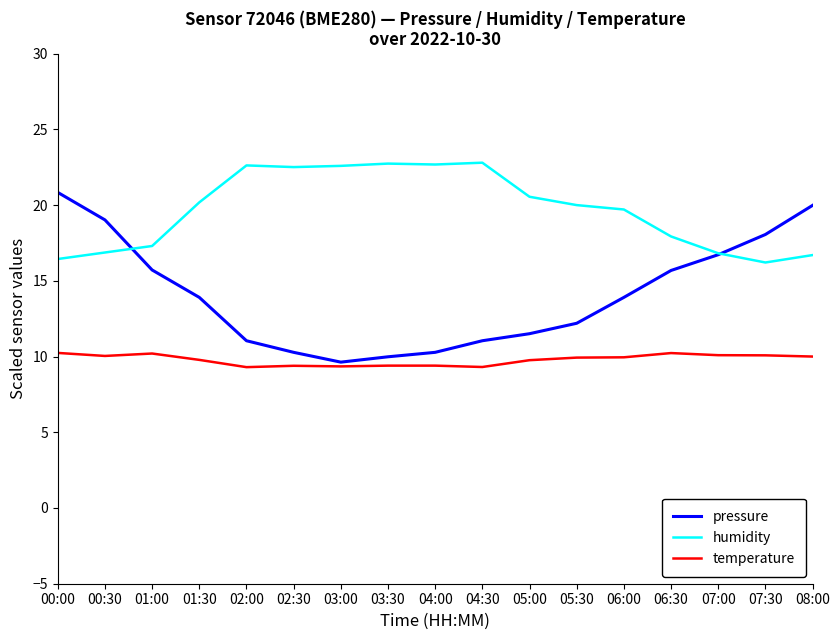

What are all the series names shown in the legend?

pressure, humidity, temperature